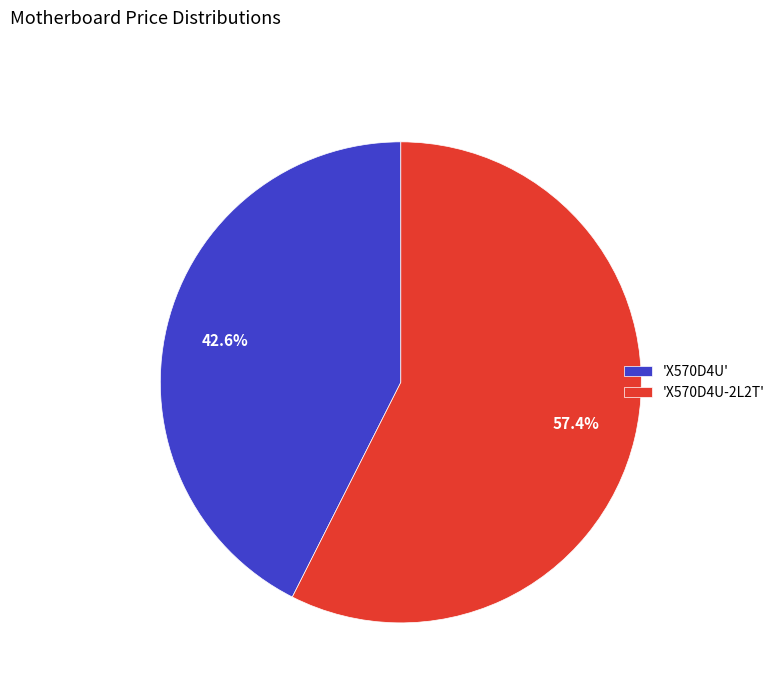

To the nearest percent, what is the average slice percentage?

50%